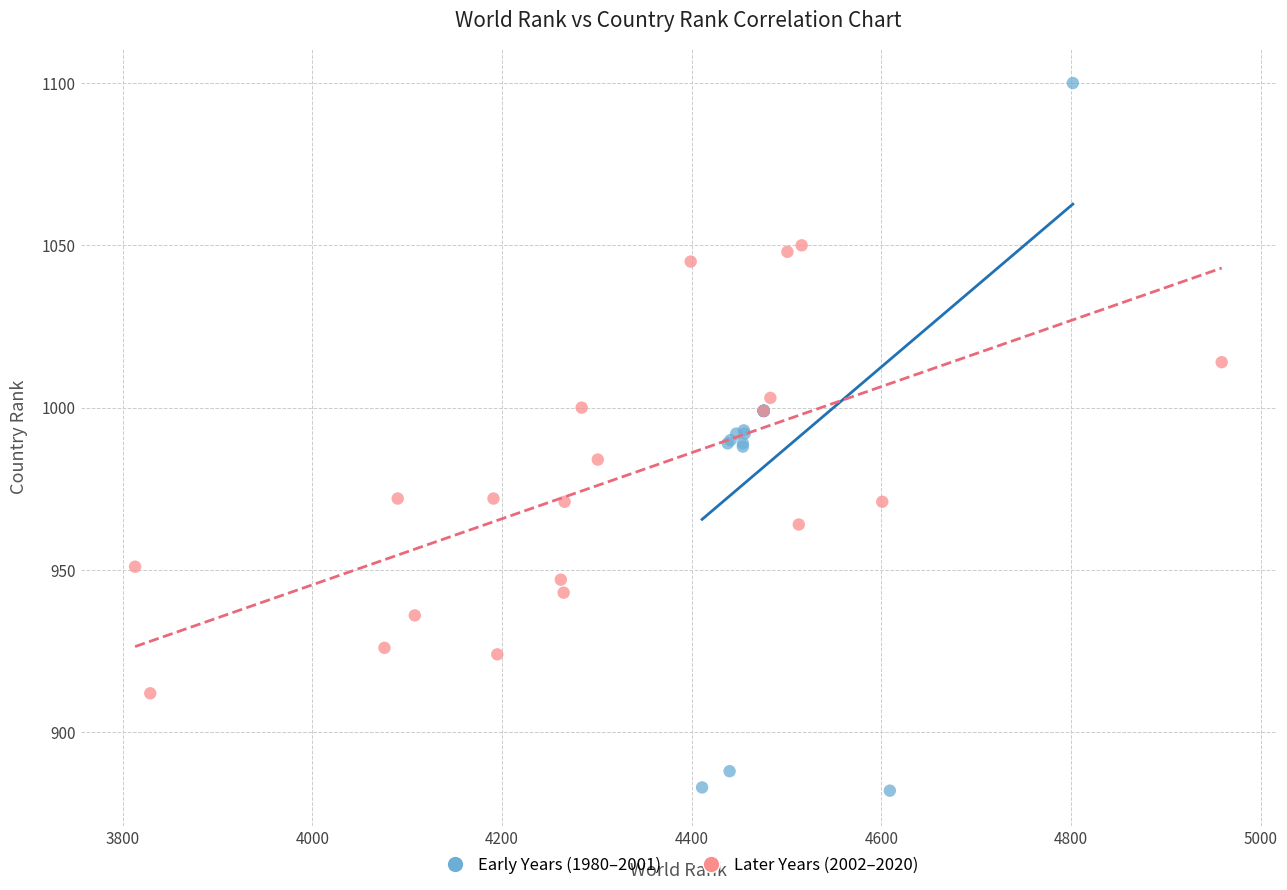

What are all the series names shown in the legend?

Early Years (1980–2001), Later Years (2002–2020)